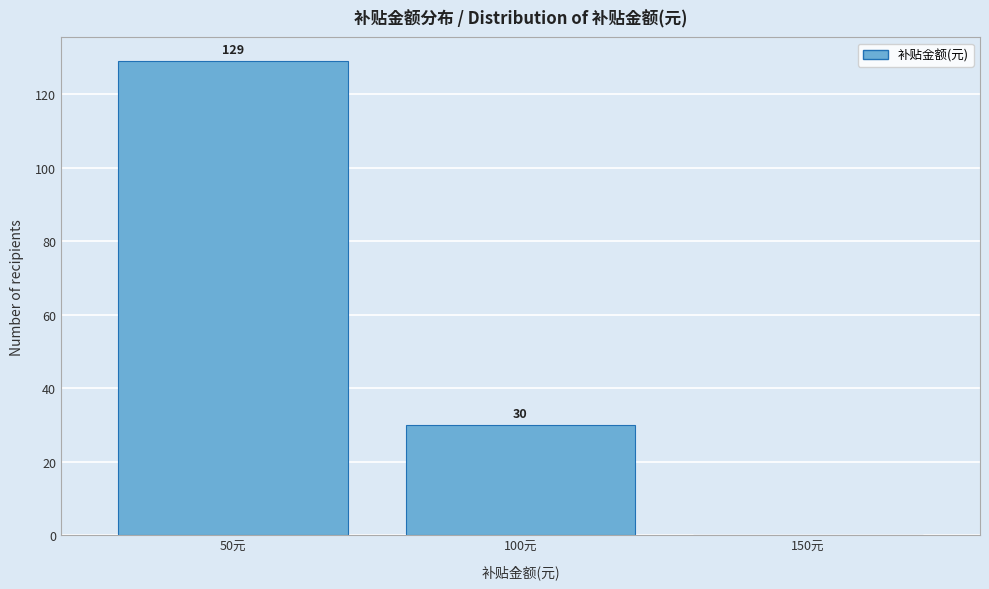

Reading right to left, transcribe all the data shown in this chart.

150元=0	100元=30	50元=129